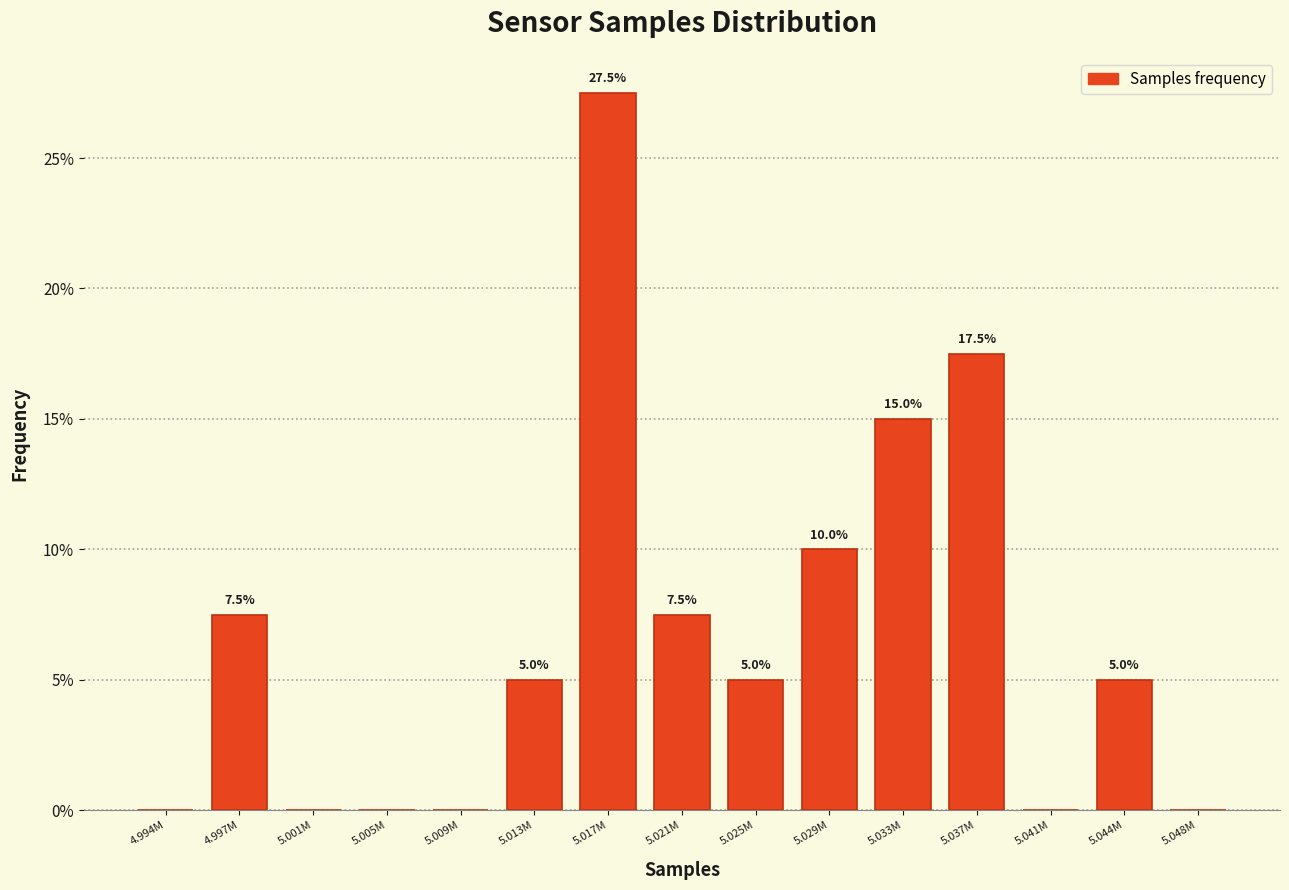

Reading left to right, transcribe all the data shown in this chart.

4.994M=0.0	4.997M=7.5	5.001M=0.0	5.005M=0.0	5.009M=0.0	5.013M=5.0	5.017M=27.5	5.021M=7.5	5.025M=5.0	5.029M=10.0	5.033M=15.0	5.037M=17.5	5.041M=0.0	5.044M=5.0	5.048M=0.0